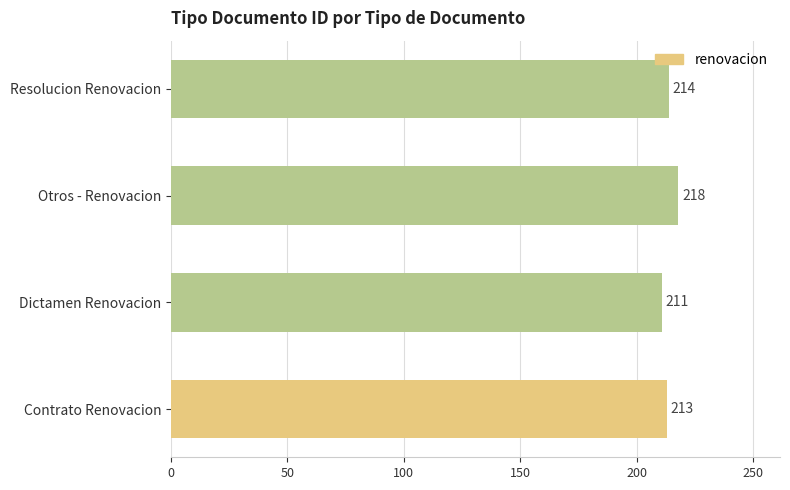

The value at Dictamen Renovacion is 211. True or false?

True